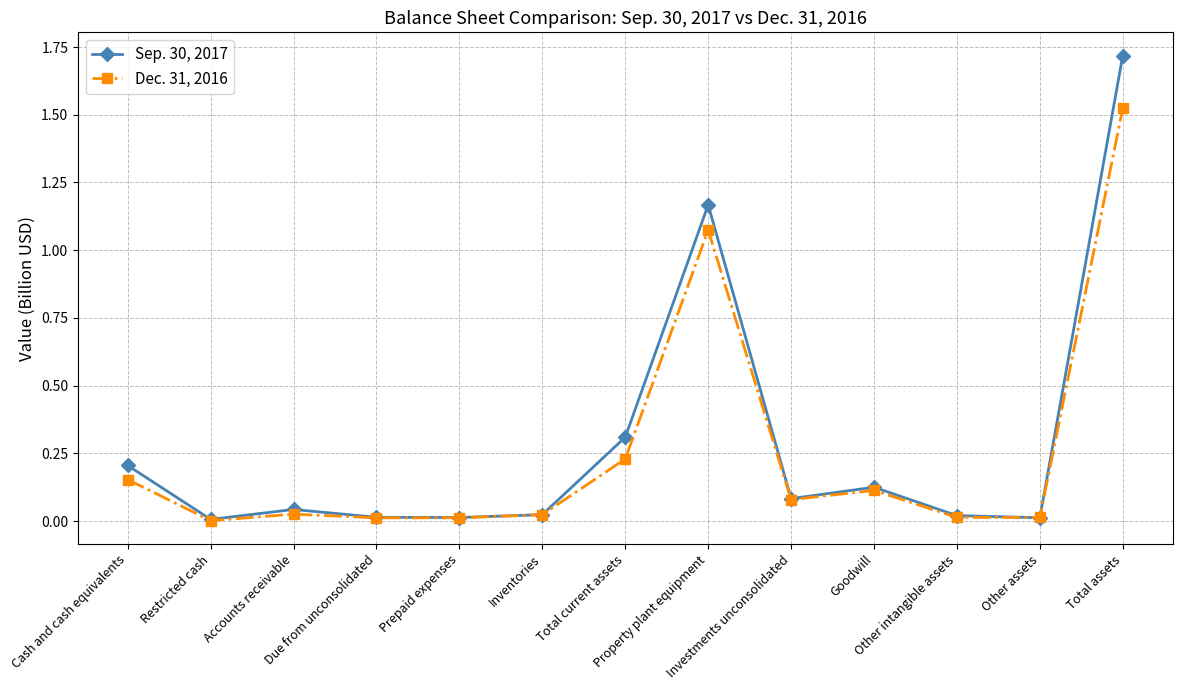

True or false: Dec. 31, 2016 has more than 1 interior local peaks.

True